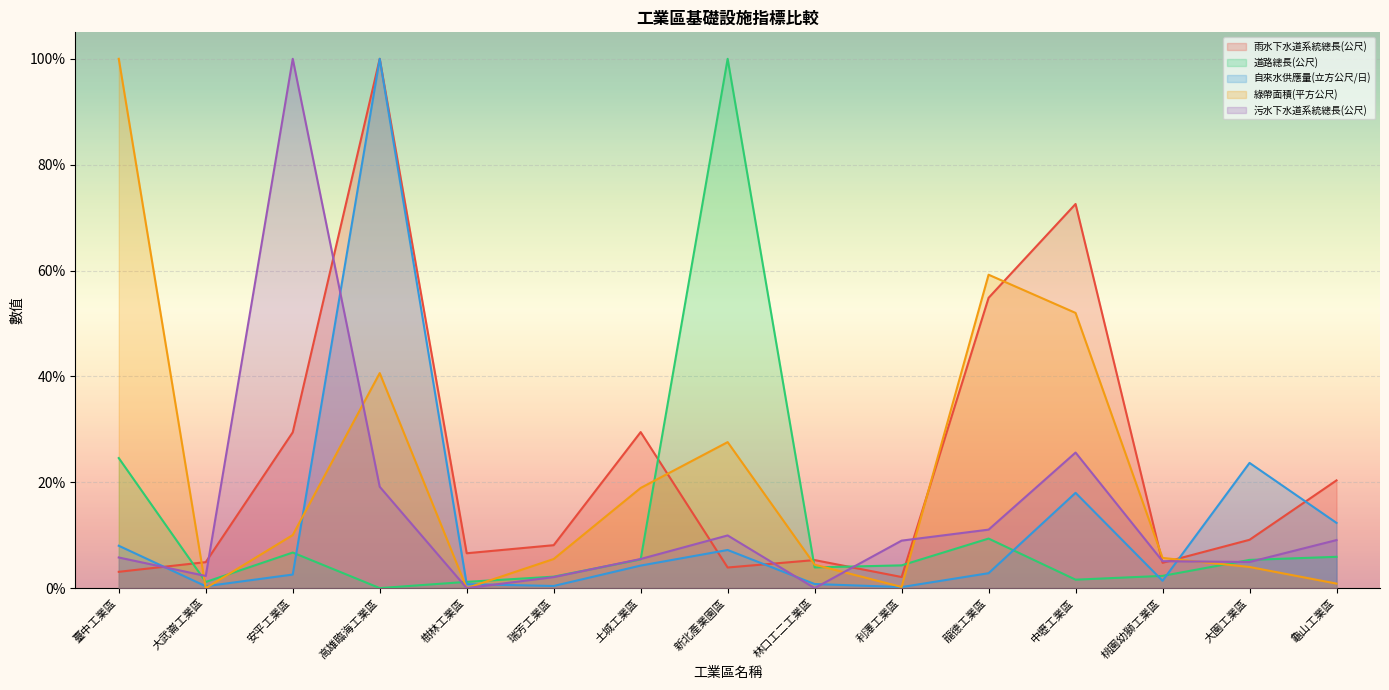

Where is the first local maximum for 污水下水道系統總長(公尺)?

安平工業區